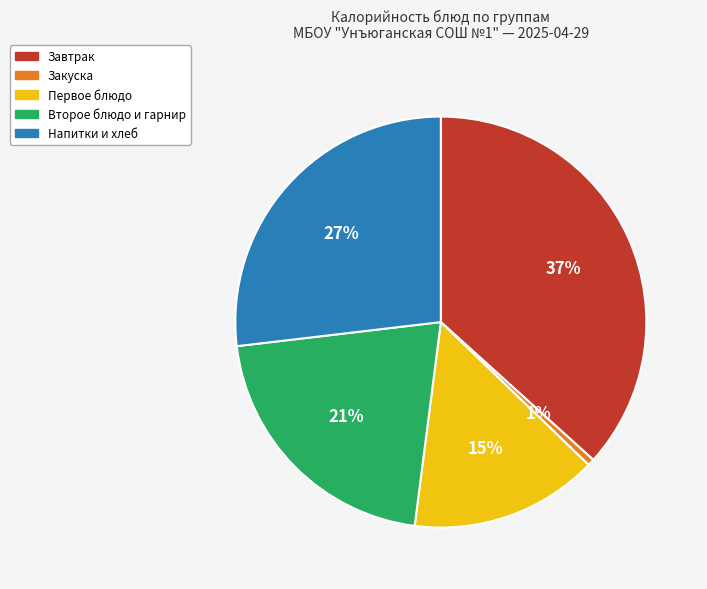

To the nearest percent, what is the difference between the largest and smallest slice percentages?

36%